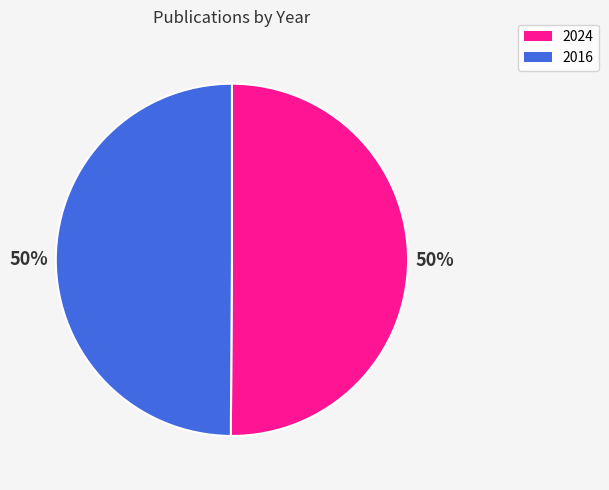

To the nearest percent, what portion does 2024 represent?

50%